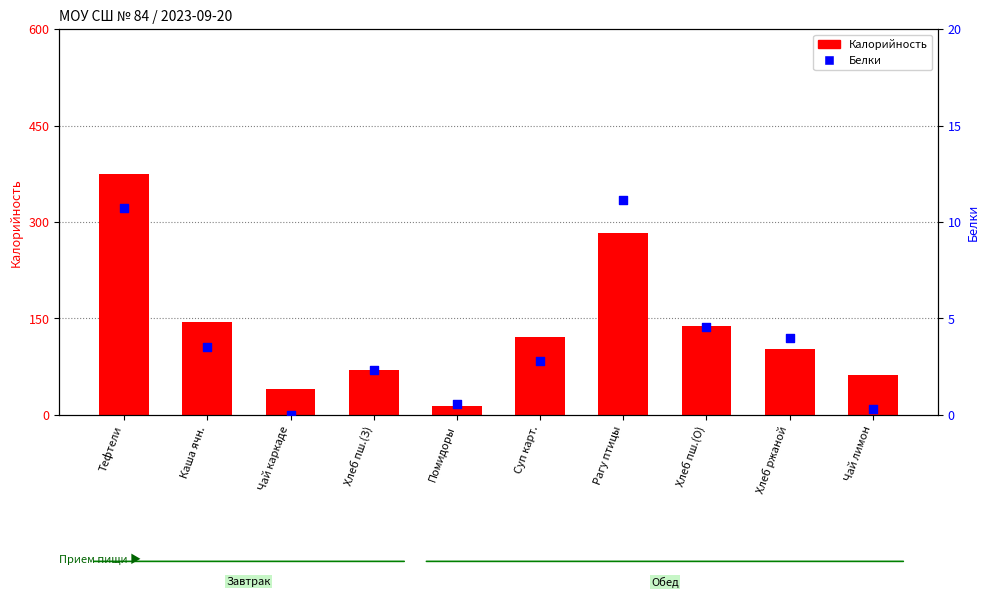

What is the total value across all series at Тефтели?

384.7